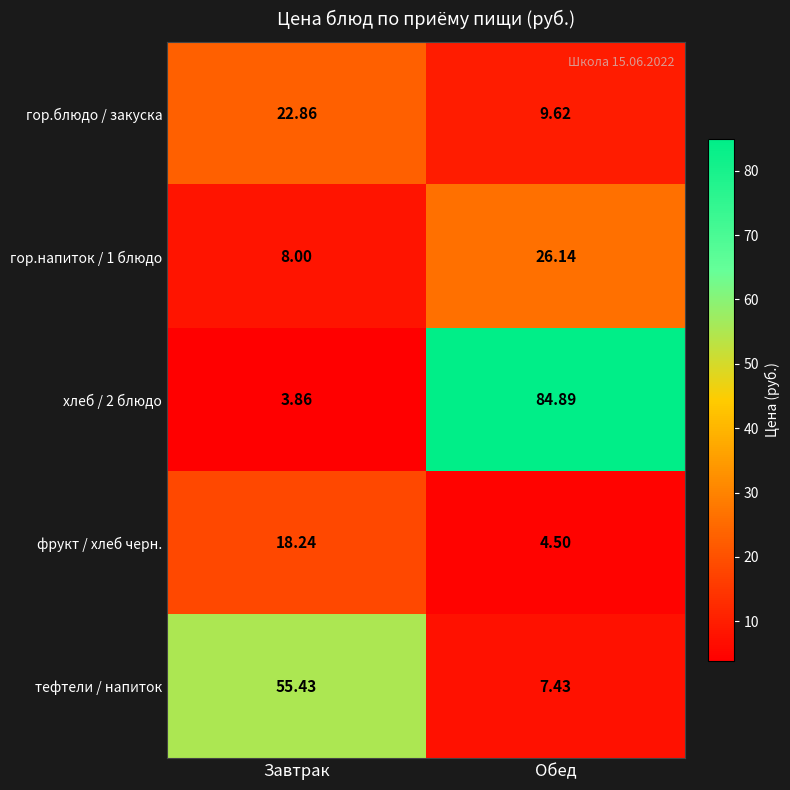

How many distinct data groups are displayed?

5